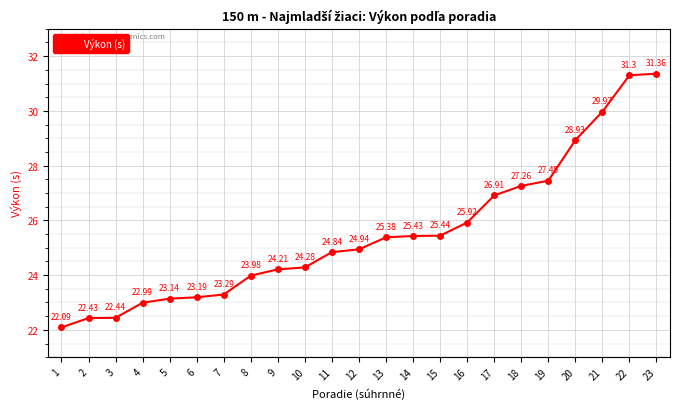

List the labels in order of value, smallest first.

1, 2, 3, 4, 5, 6, 7, 8, 9, 10, 11, 12, 13, 14, 15, 16, 17, 18, 19, 20, 21, 22, 23